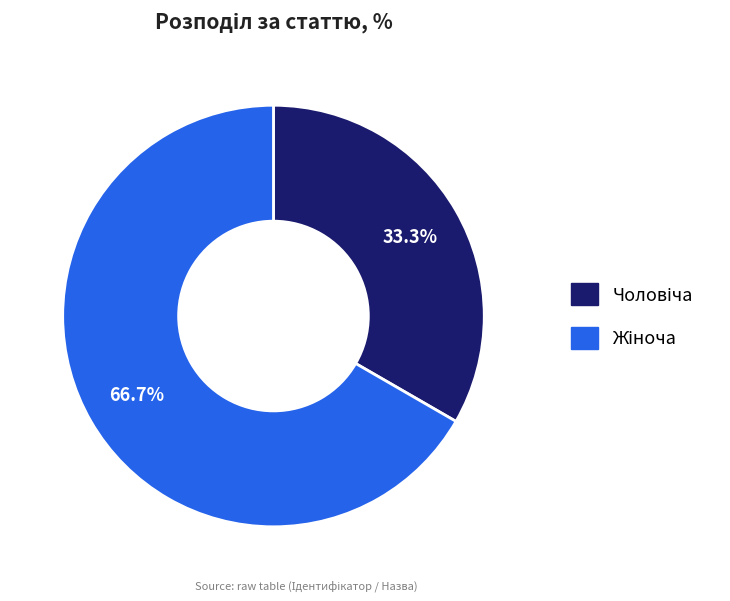

To the nearest percent, what is the difference between the Жіноча and Чоловіча slice percentages?

33%